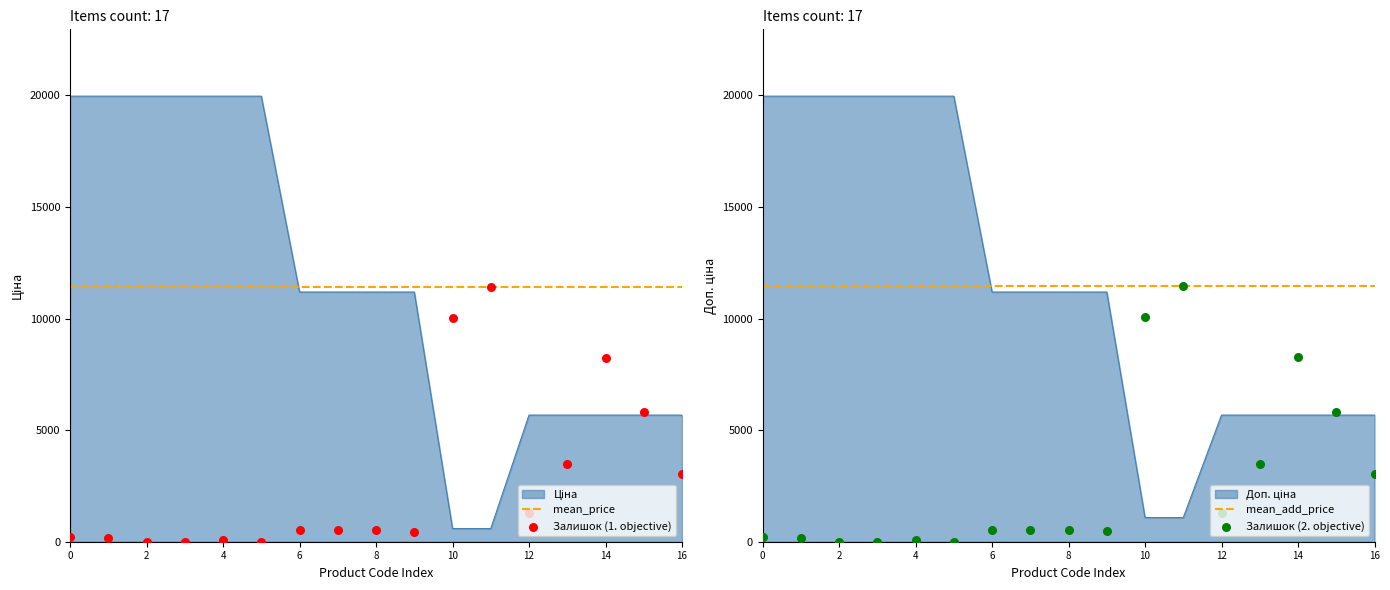

Which series contains the highest Y value?

Ціна